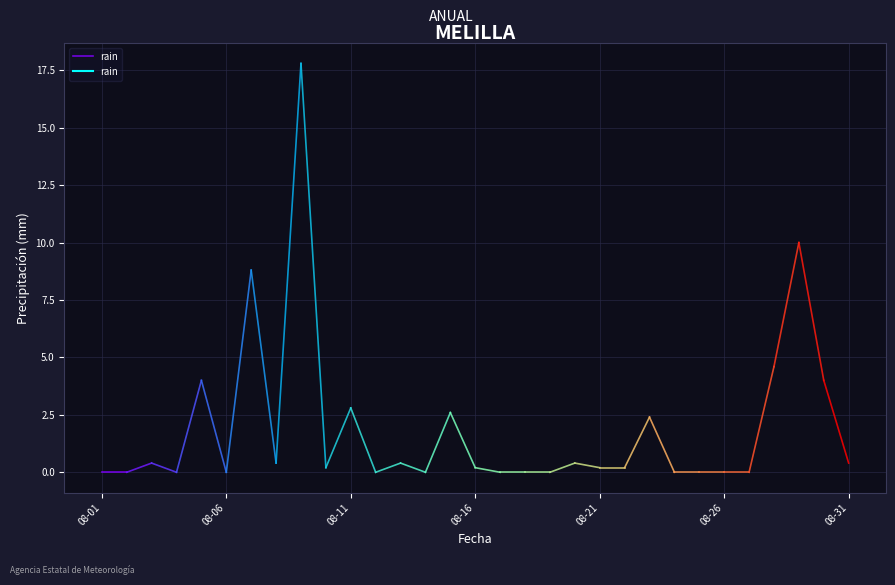

Rank the categories by value from highest to lowest.

2016-08-09, 2016-08-29, 2016-08-07, 2016-08-28, 2016-08-05, 2016-08-30, 2016-08-11, 2016-08-15, 2016-08-23, 2016-08-03, 2016-08-08, 2016-08-13, 2016-08-20, 2016-08-31, 2016-08-10, 2016-08-16, 2016-08-21, 2016-08-22, 2016-08-01, 2016-08-02, 2016-08-04, 2016-08-06, 2016-08-12, 2016-08-14, 2016-08-17, 2016-08-18, 2016-08-19, 2016-08-24, 2016-08-25, 2016-08-26, 2016-08-27